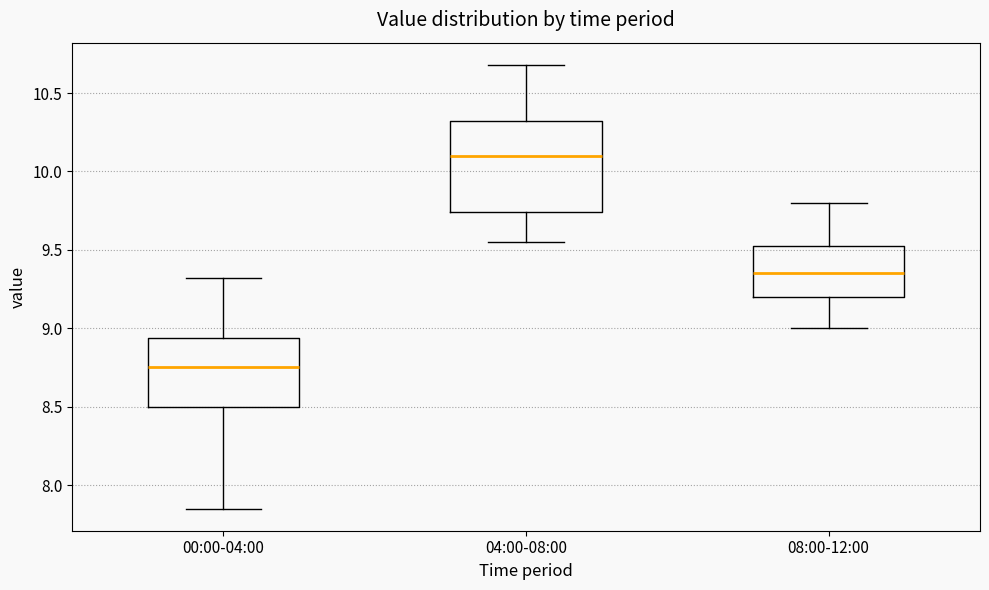

Which box's median line is the highest?

04:00-08:00